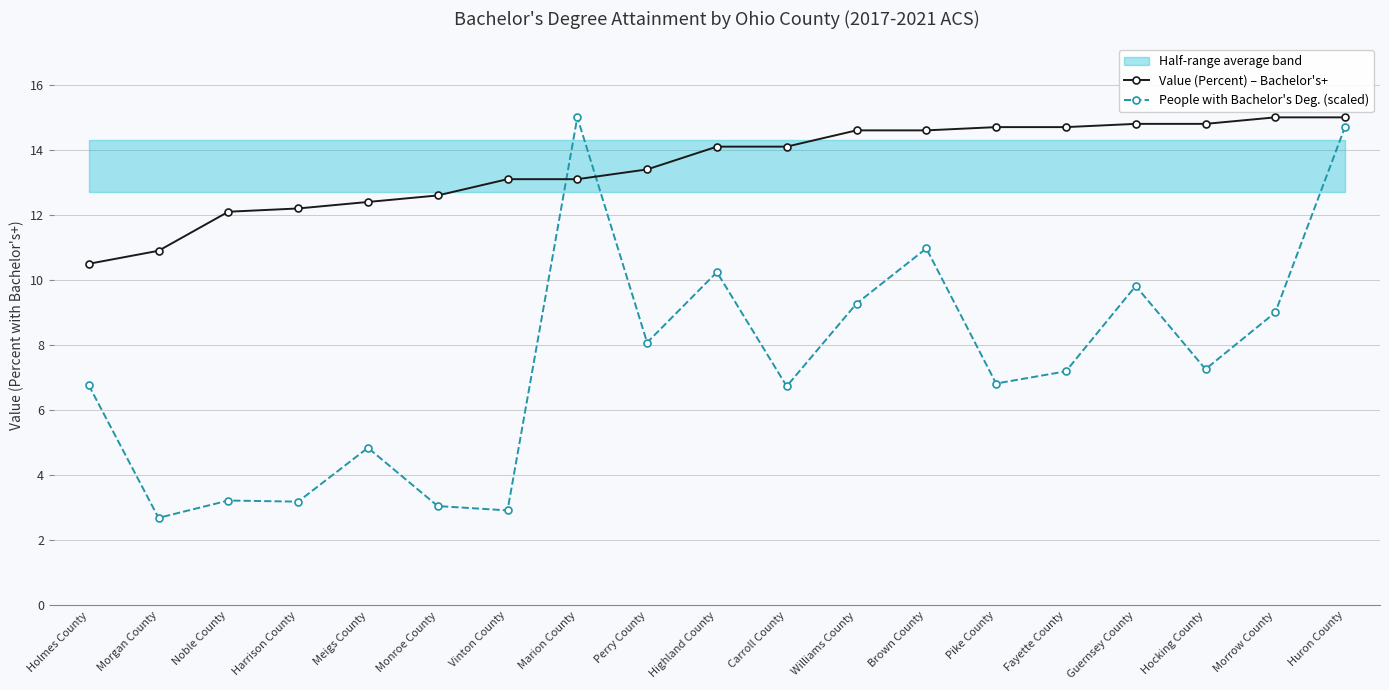

At Hocking County, list the series in order from smallest to largest.

People with Bachelor's Deg. (scaled), Value (Percent) – Bachelor's+